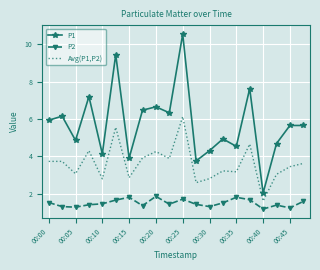

Which series has the largest total across all categories?

P1